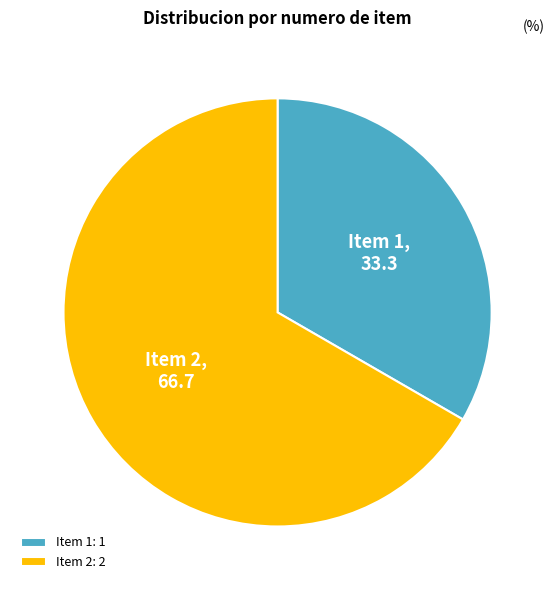

Approximately how many times larger is the value at Item 2 compared to Item 1?

2.0